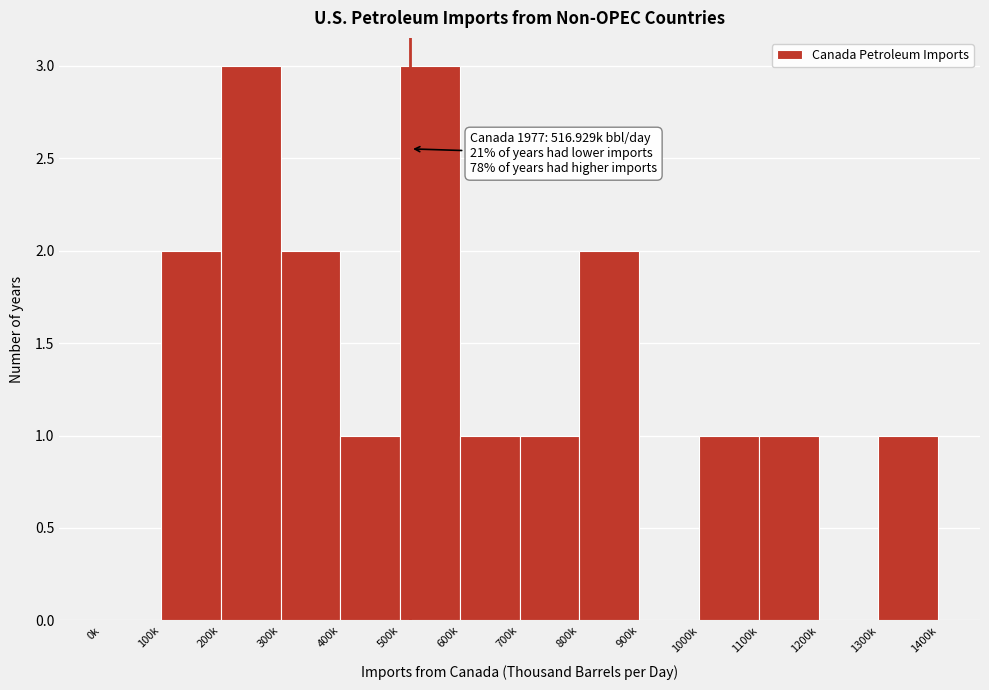

Reading left to right, extract all data points from this chart.

0k=0	100k=2	200k=3	300k=2	400k=1	500k=3	600k=1	700k=1	800k=2	900k=0	1000k=1	1100k=1	1200k=0	1300k=1